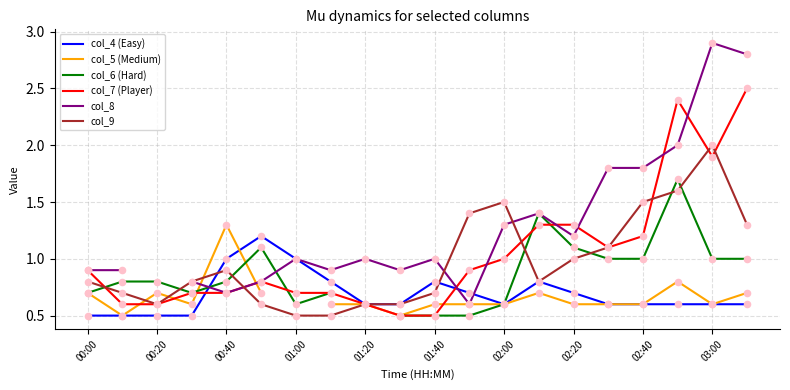

Which series contains the lowest Y value?

col_4 (Easy)